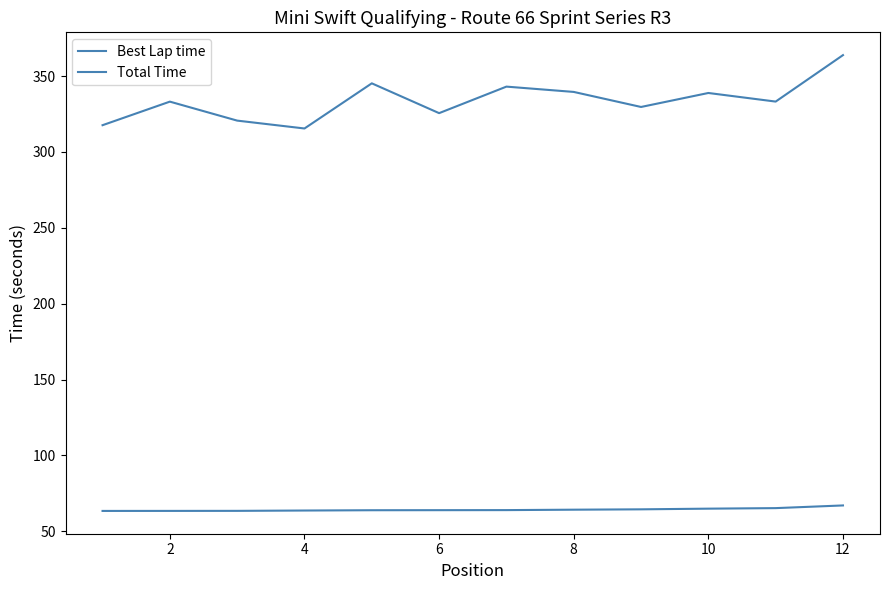

How many lines are shown in the chart?

2